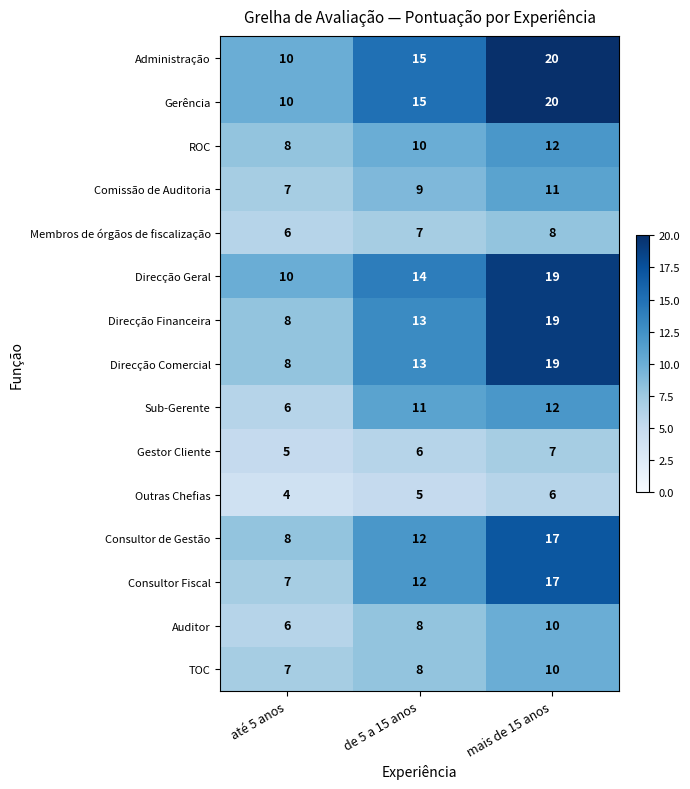

What is the spread (max minus min) of values at de 5 a 15 anos?

10